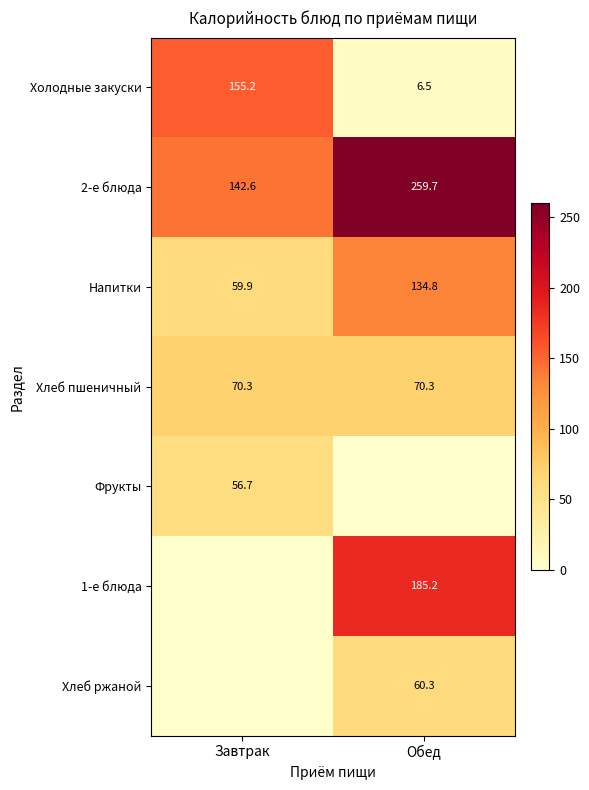

What is the sum of the Холодные закуски values at Завтрак and Обед?

161.7